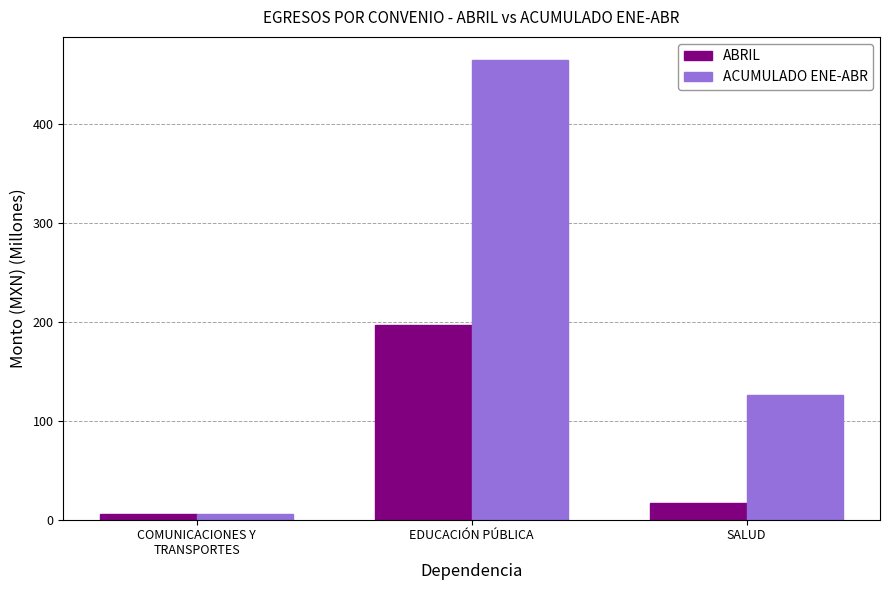

Is the value of ABRIL at COMUNICACIONES Y
TRANSPORTES greater than the value of ACUMULADO ENE-ABR at SALUD?

No